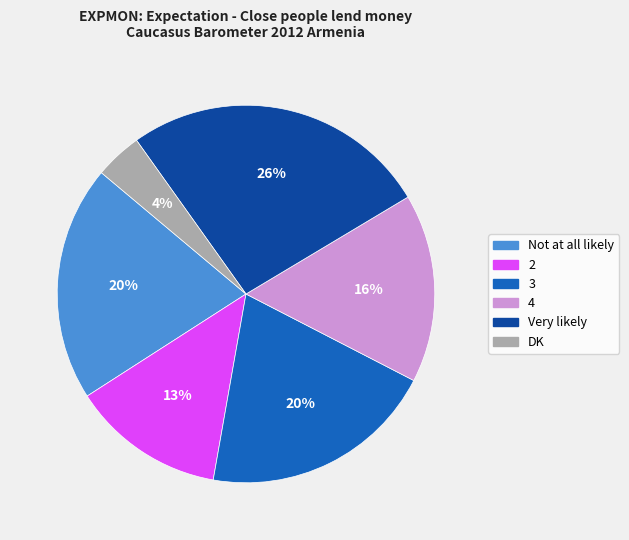

What is the largest slice in the pie chart?

Very likely